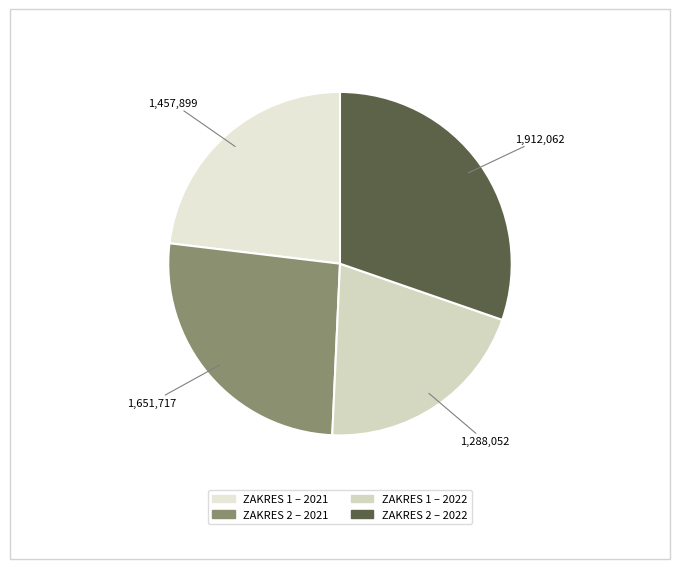

How many segments does this pie chart have?

4